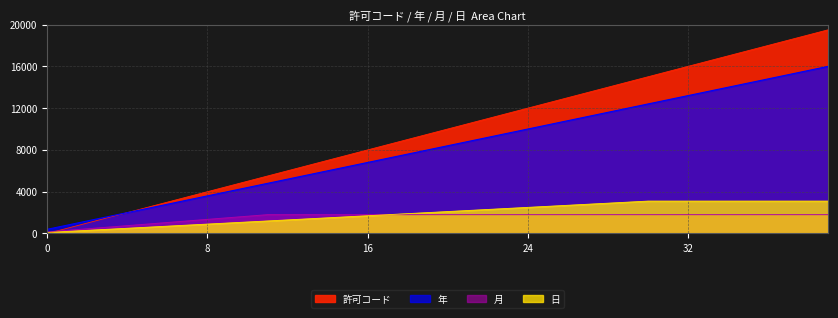

What is the total value across all series at 34?

35900